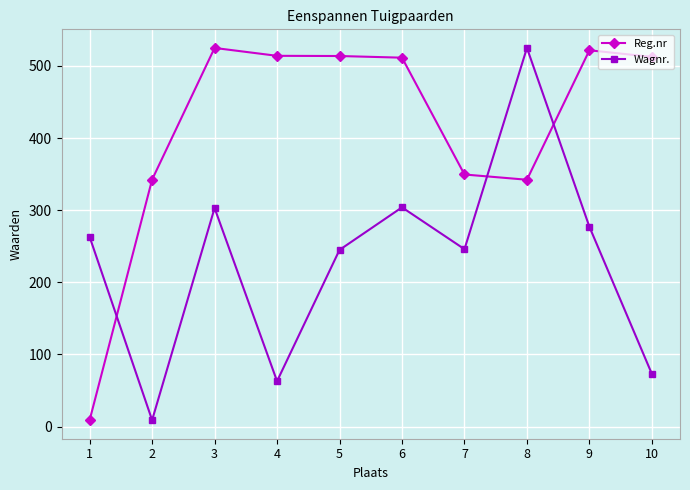

What is the value of the Reg.nr point at the 8th from the left?

342.3